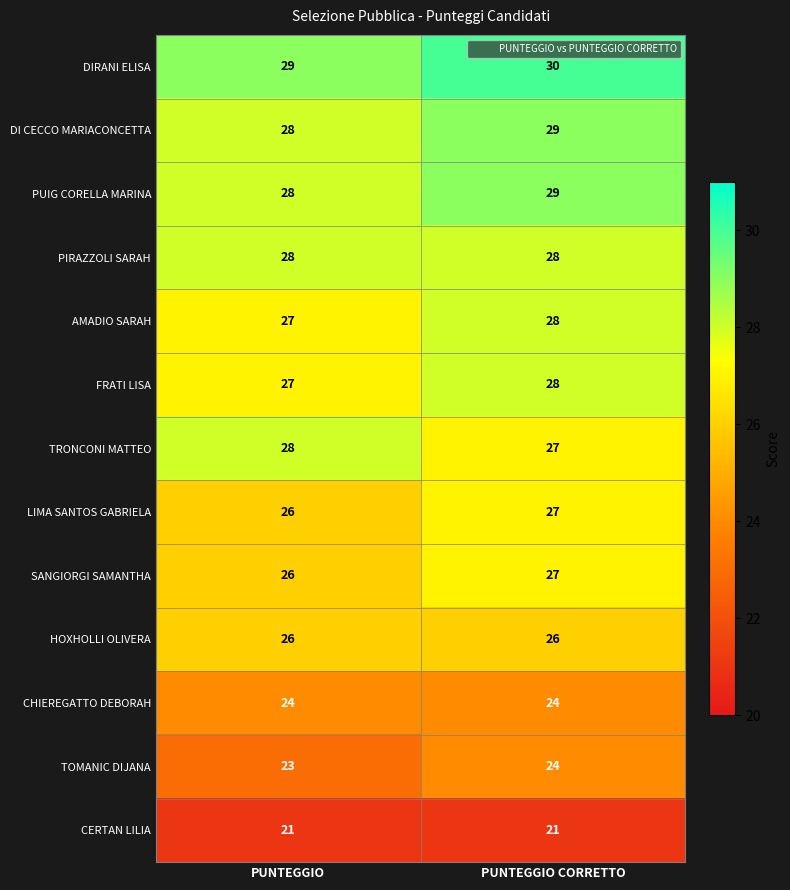

What is the difference between the highest and lowest values at PUNTEGGIO CORRETTO?

9